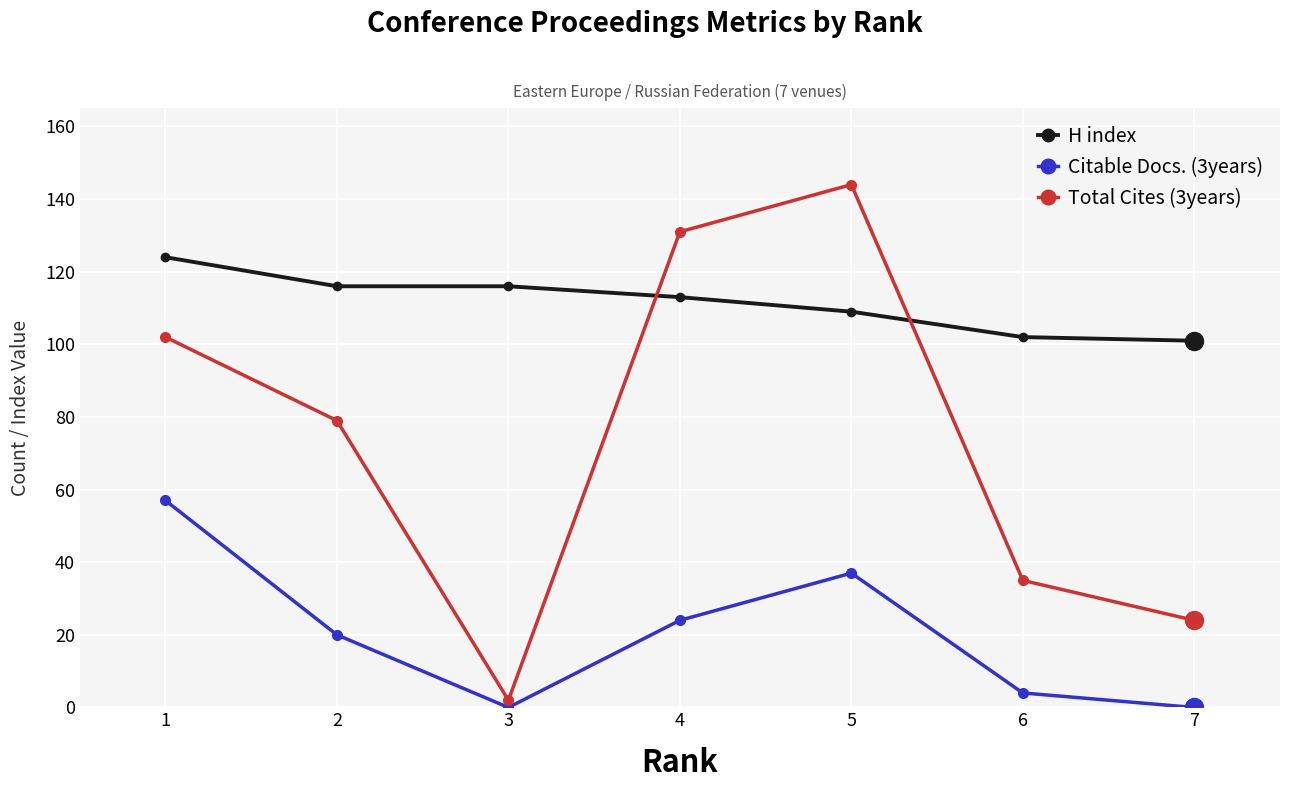

Rank the series by their average value, from lowest to highest.

Citable Docs. (3years), Total Cites (3years), H index